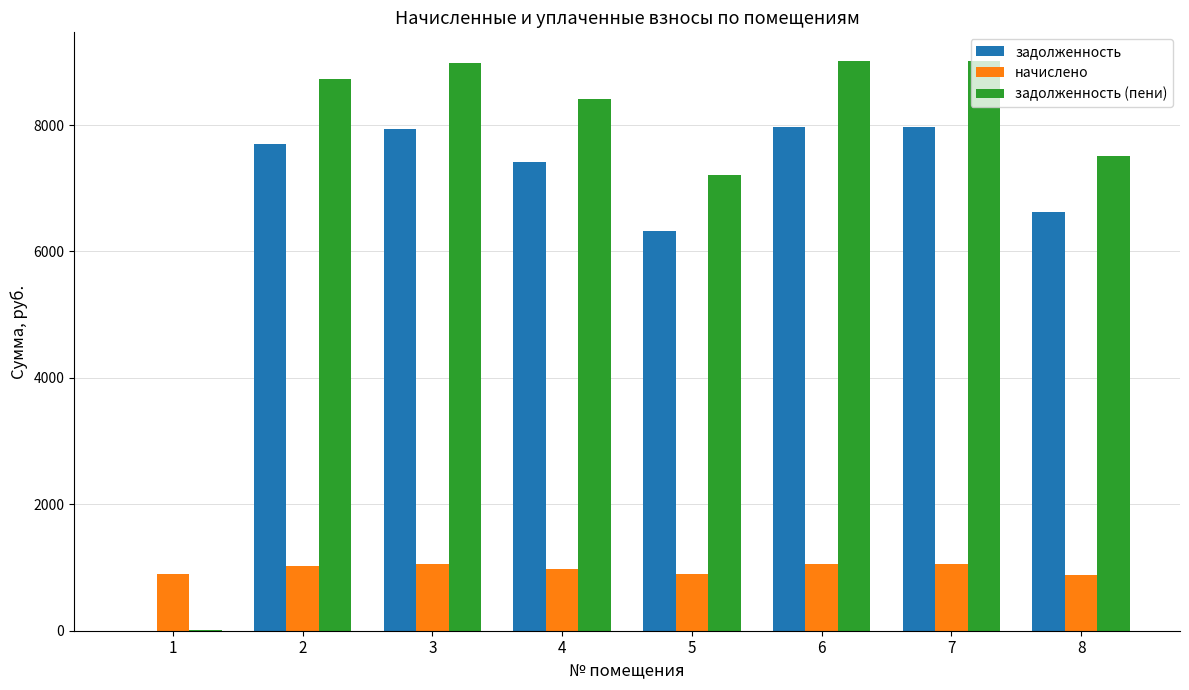

Is the value of начислено at 8 greater than the value of задолженность at 3?

No